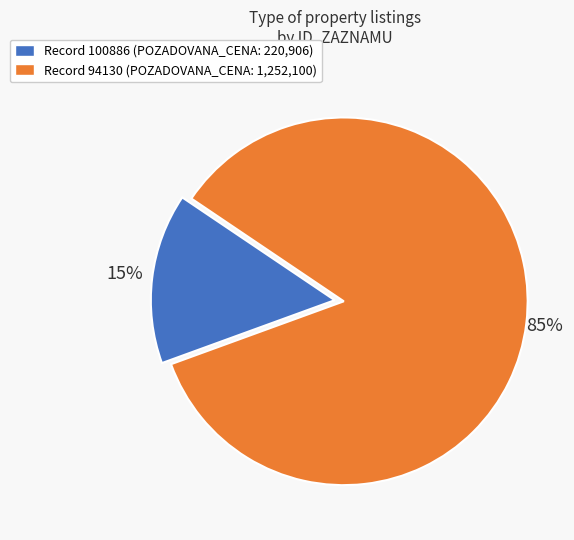

What is the smallest slice in the pie chart?

Record 100886 (POZADOVANA_CENA: 220,906)